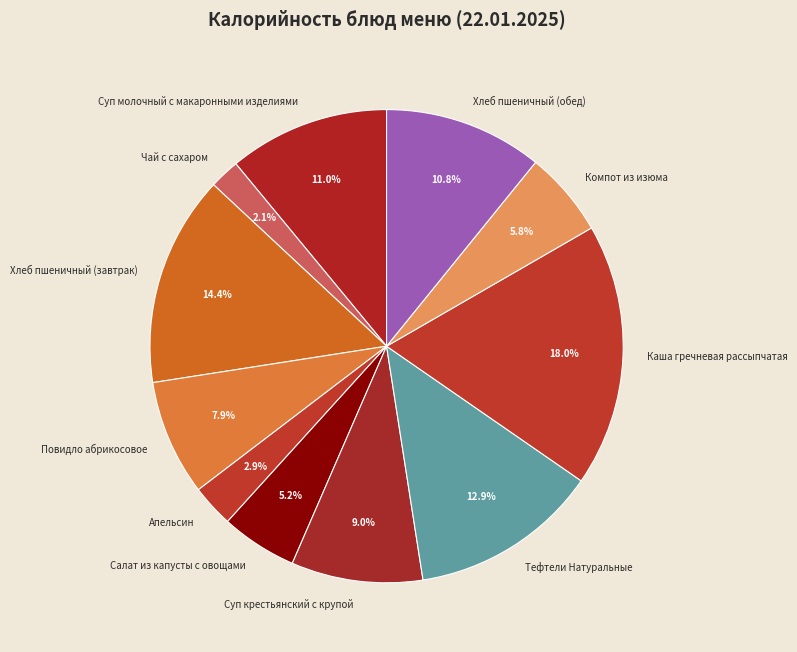

To the nearest percent, what is the difference between the Каша гречневая рассыпчатая and Суп крестьянский с крупой slice percentages?

9%